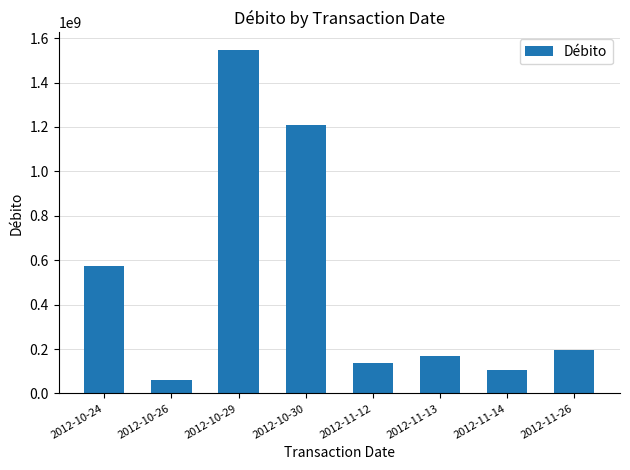

The chart shows a value of 61169930.6 at 2012-10-26. True or false?

True